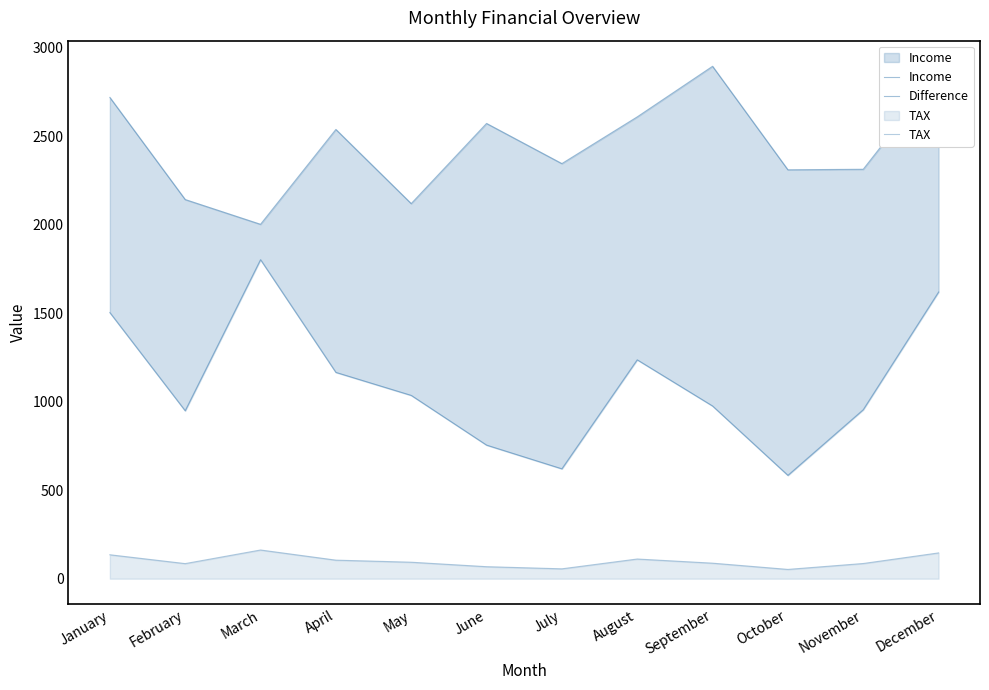

Does the chart display data point markers on the line(s)?

No